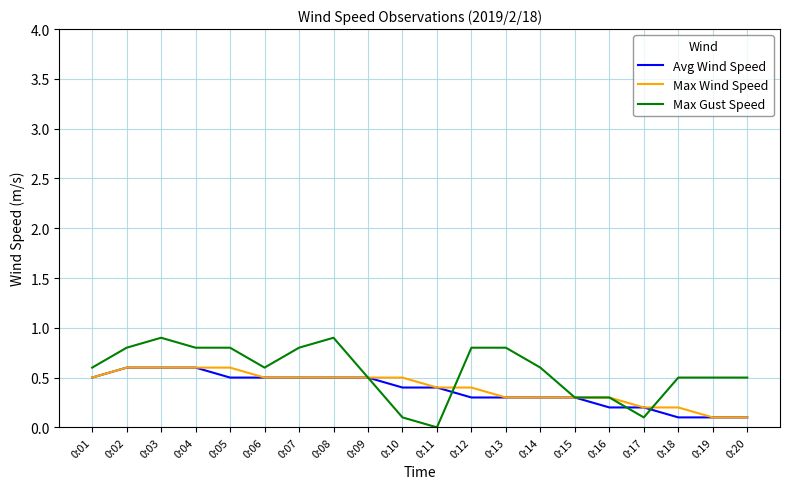

Reading left to right, extract all data points from this chart.

Avg Wind Speed: 0:01=0.5	0:02=0.6	0:03=0.6	0:04=0.6	0:05=0.5	0:06=0.5	0:07=0.5	0:08=0.5	0:09=0.5	0:10=0.4	0:11=0.4	0:12=0.3	0:13=0.3	0:14=0.3	0:15=0.3	0:16=0.2	0:17=0.2	0:18=0.1	0:19=0.1	0:20=0.1
Max Wind Speed: 0:01=0.5	0:02=0.6	0:03=0.6	0:04=0.6	0:05=0.6	0:06=0.5	0:07=0.5	0:08=0.5	0:09=0.5	0:10=0.5	0:11=0.4	0:12=0.4	0:13=0.3	0:14=0.3	0:15=0.3	0:16=0.3	0:17=0.2	0:18=0.2	0:19=0.1	0:20=0.1
Max Gust Speed: 0:01=0.6	0:02=0.8	0:03=0.9	0:04=0.8	0:05=0.8	0:06=0.6	0:07=0.8	0:08=0.9	0:09=0.5	0:10=0.1	0:11=0.0	0:12=0.8	0:13=0.8	0:14=0.6	0:15=0.3	0:16=0.3	0:17=0.1	0:18=0.5	0:19=0.5	0:20=0.5